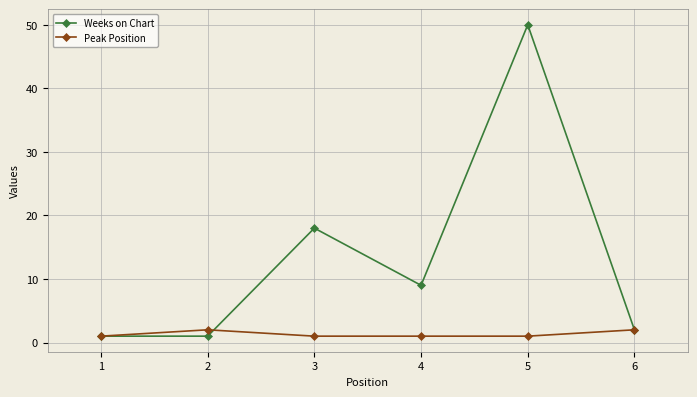

Does the chart display data point markers on the line(s)?

Yes